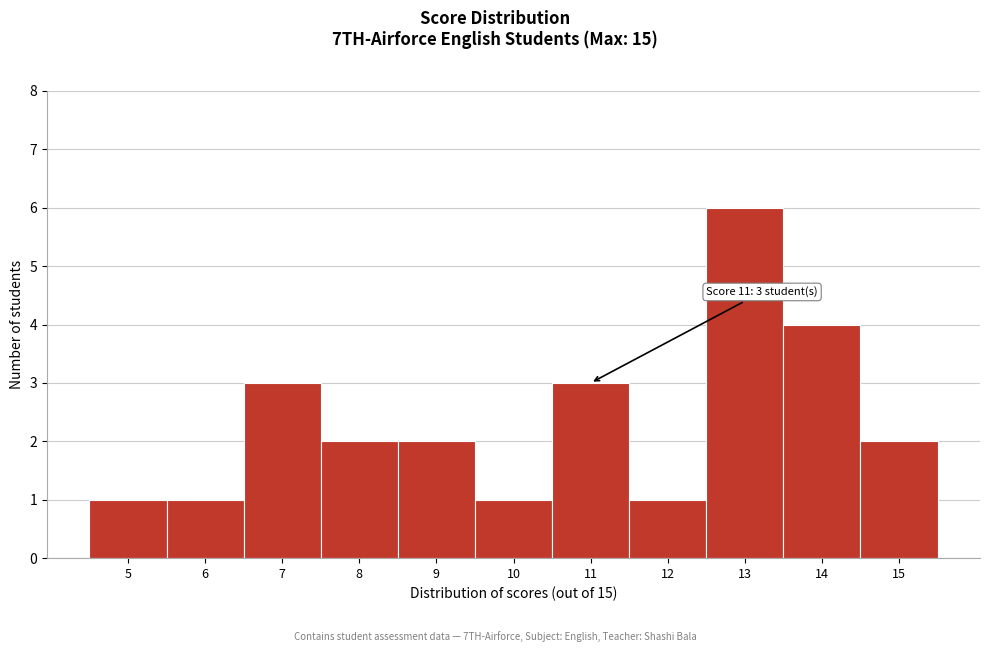

Which range on the x-axis has the tallest bar?

12.5 to 13.5